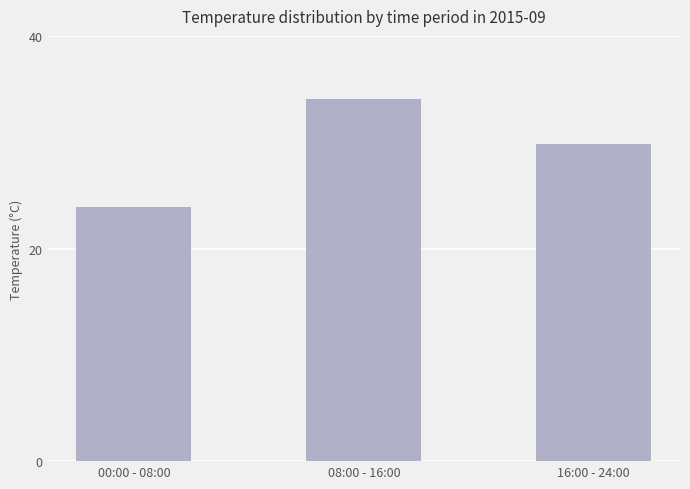

What is the smallest value displayed?

23.9